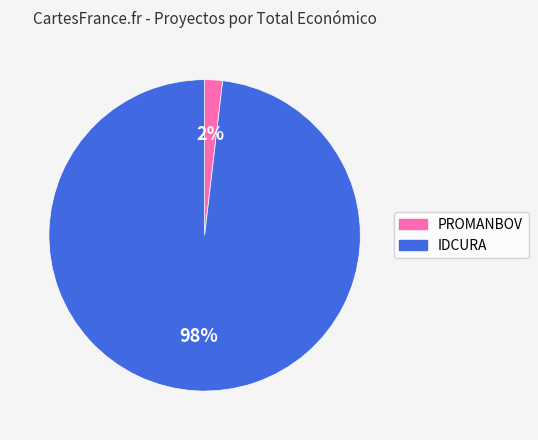

Between IDCURA and PROMANBOV, which is larger?

IDCURA